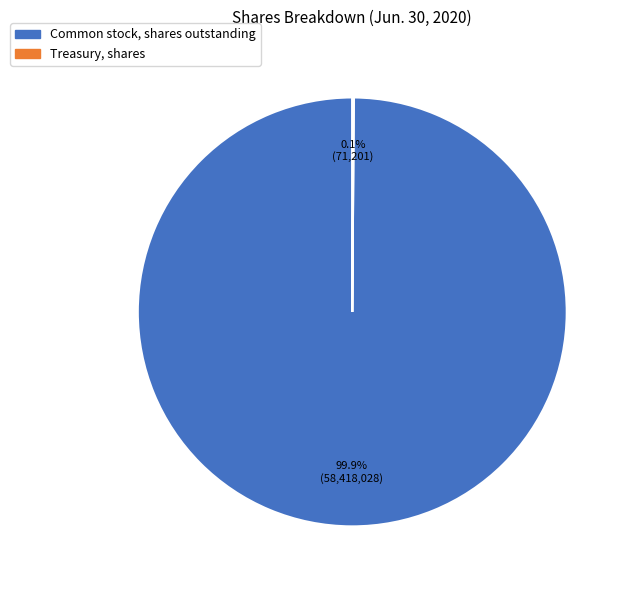

What is the largest slice in the pie chart?

Common stock, shares outstanding